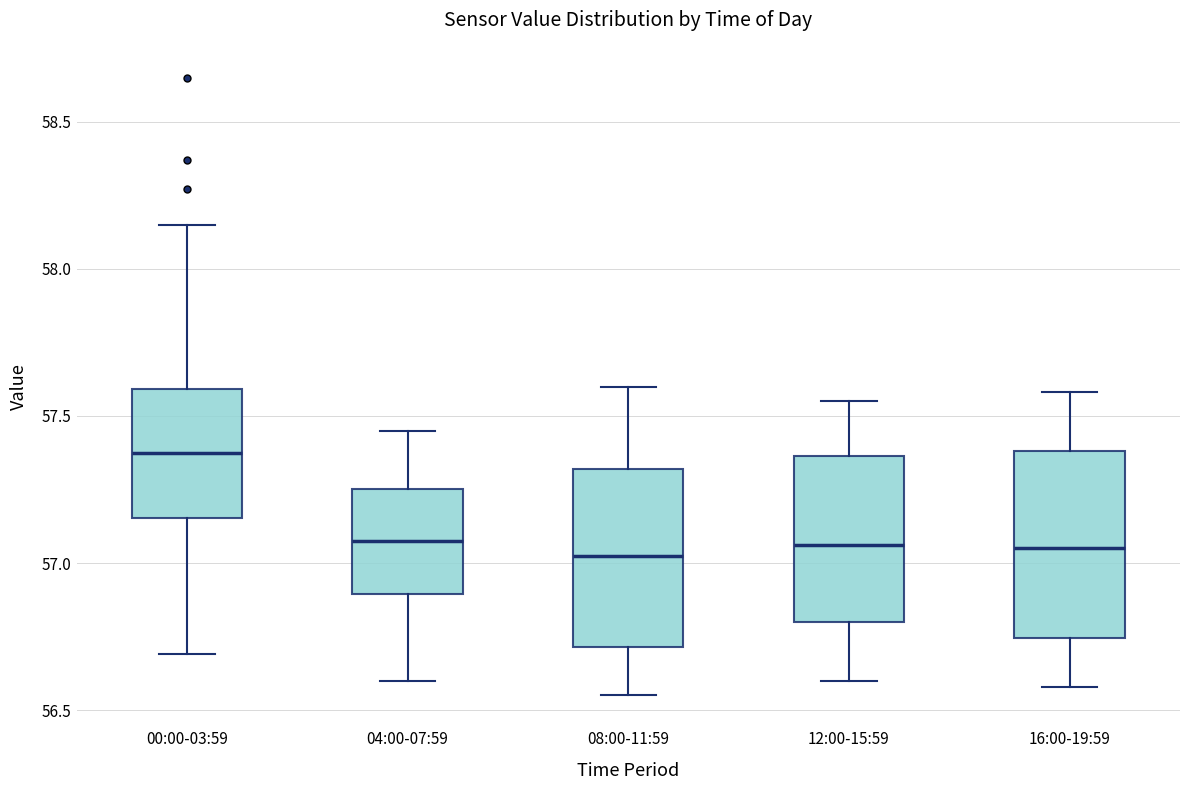

Reading left to right, transcribe this box plot: for each box, give where its median line is, the range the box spans, and where its two whiskers end, as read against the y-axis. The values are not printed on the chart, so give them approximately, as read against the axis.

00:00-03:59: median 57.40, box 57.15 to 57.60, whiskers 56.70 to 58.15
04:00-07:59: median 57.10, box 56.90 to 57.25, whiskers 56.60 to 57.45
08:00-11:59: median 57.05, box 56.70 to 57.30, whiskers 56.55 to 57.60
12:00-15:59: median 57.05, box 56.80 to 57.35, whiskers 56.60 to 57.55
16:00-19:59: median 57.05, box 56.75 to 57.40, whiskers 56.60 to 57.60